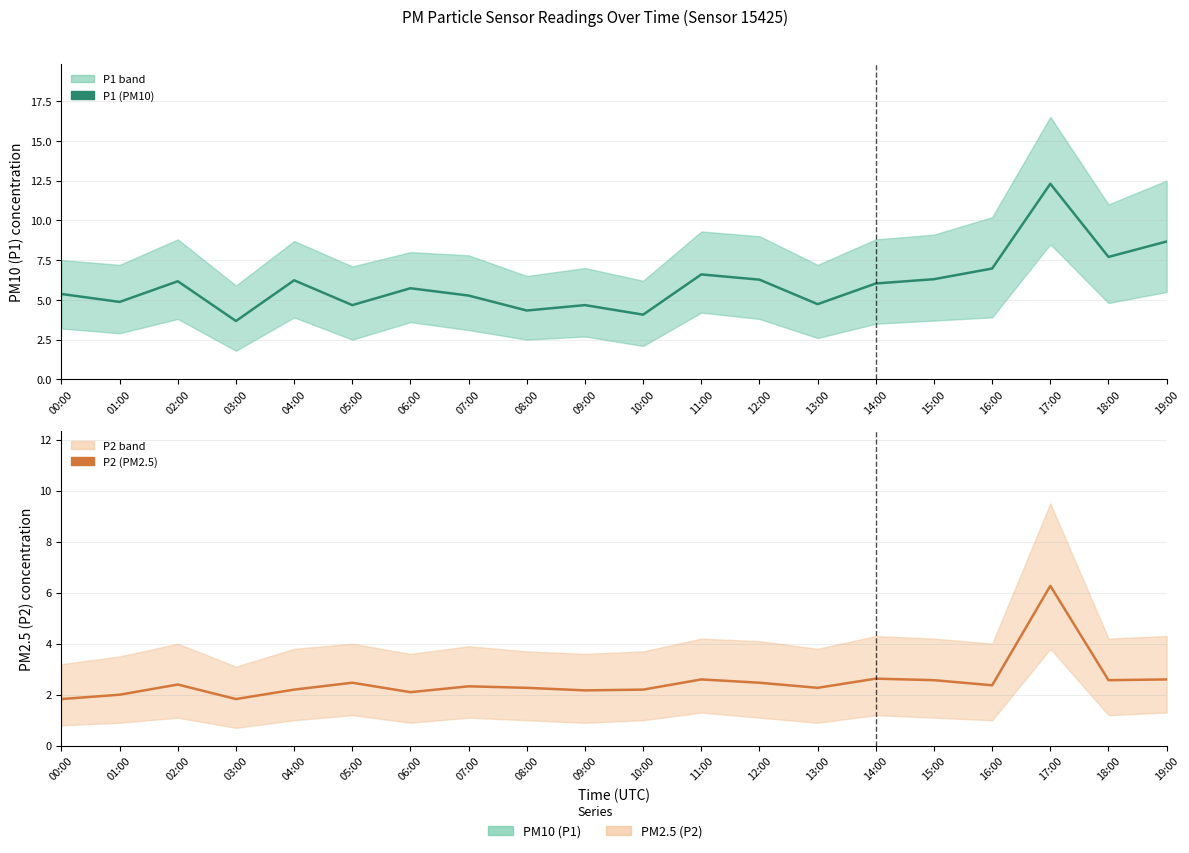

The value of P2 (PM2.5) at 03:00 is 2.9. True or false?

False